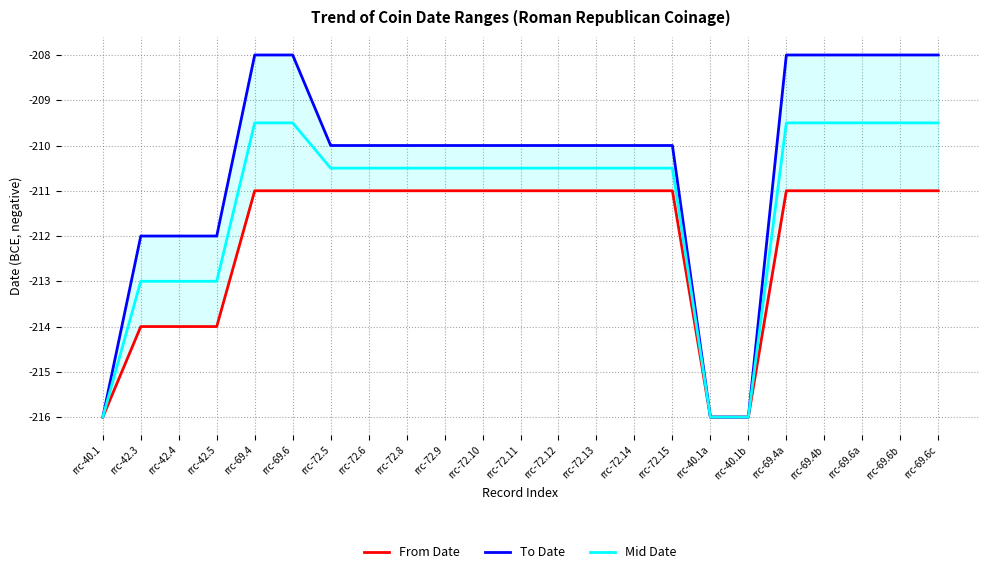

True or false: Mid Date and From Date cross at least once.

False